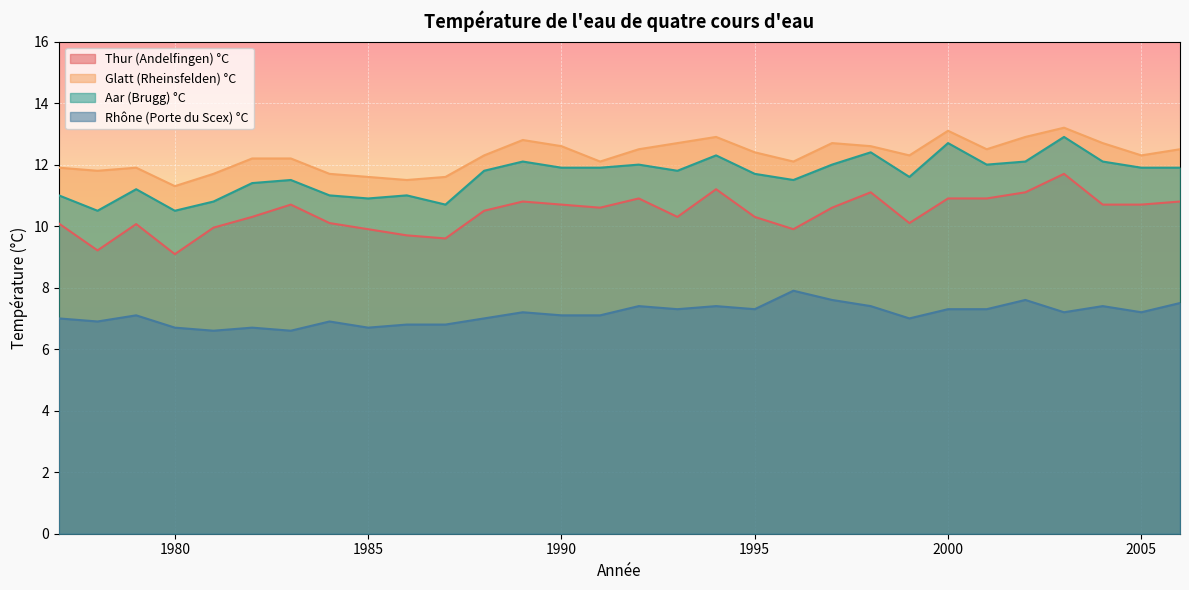

At which category does Thur (Andelfingen) °C reach its first local peak?

1979